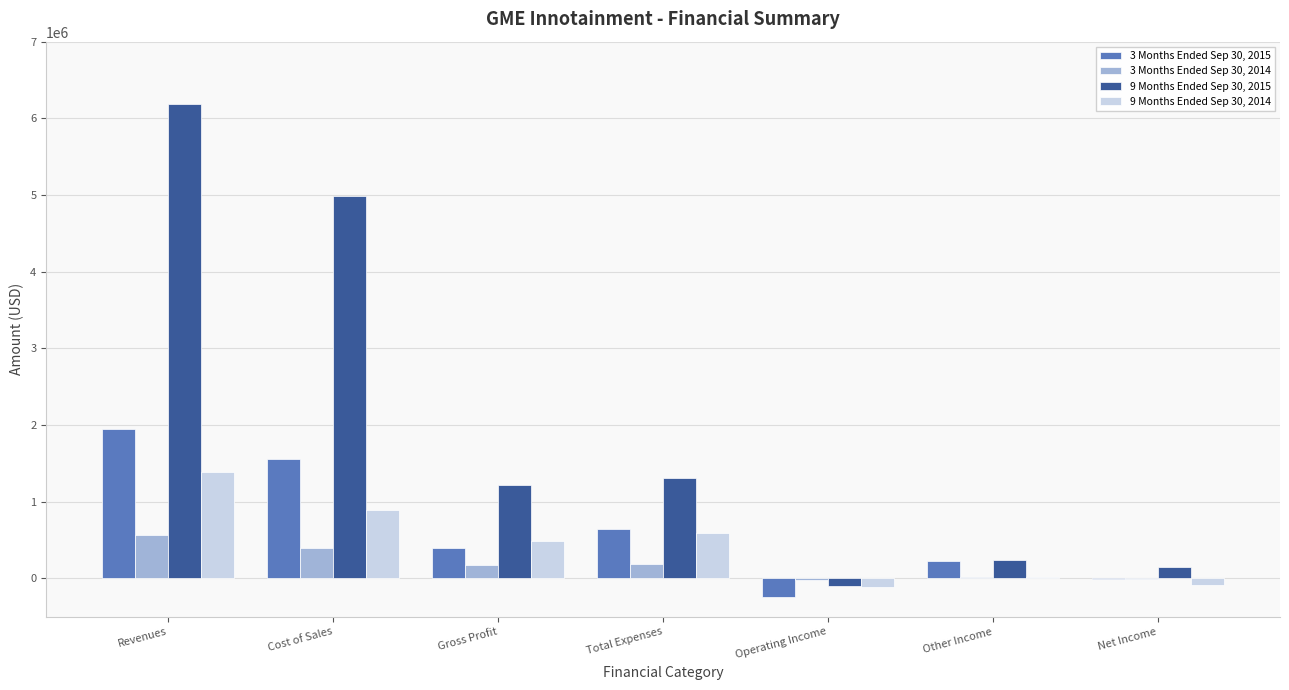

Count the number of categories in the chart.

7